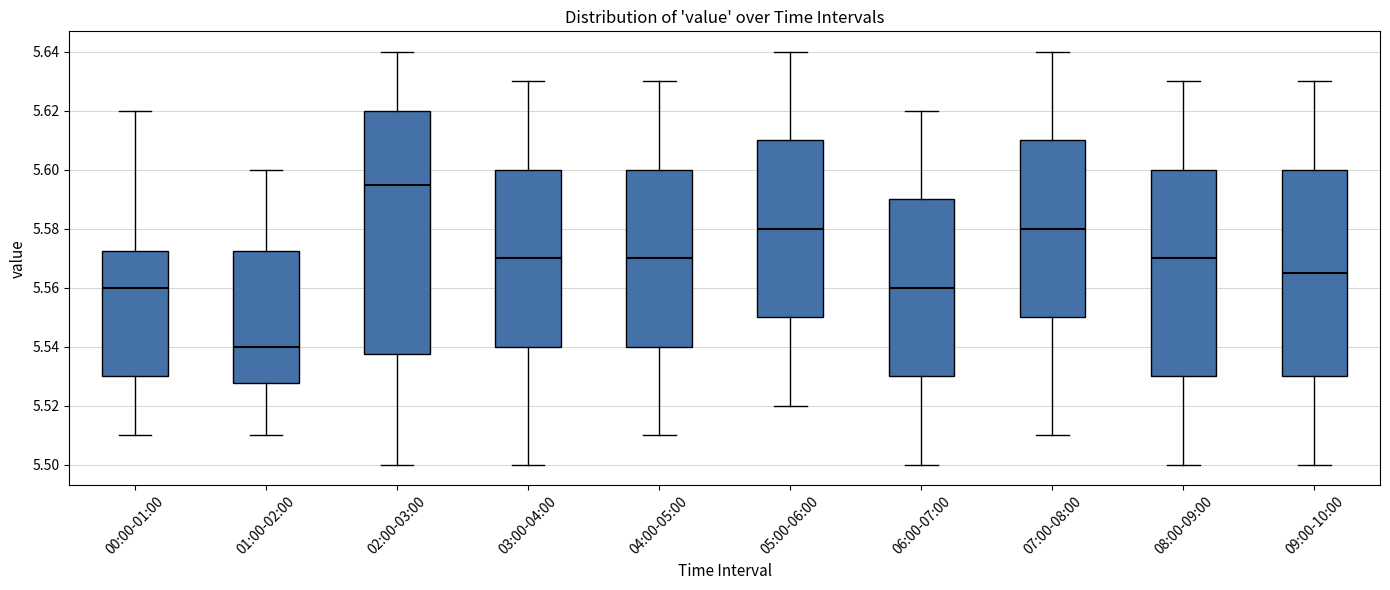

Reading left to right, read every box against the y-axis: the position of its median line, the range the box covers, and the ends of its whiskers. The values are not printed on the chart, so give them approximately, as read against the axis.

00:00-01:00: median 5.560, box 5.530 to 5.572, whiskers 5.510 to 5.620
01:00-02:00: median 5.540, box 5.528 to 5.572, whiskers 5.510 to 5.600
02:00-03:00: median 5.596, box 5.538 to 5.620, whiskers 5.500 to 5.640
03:00-04:00: median 5.570, box 5.540 to 5.600, whiskers 5.500 to 5.630
04:00-05:00: median 5.570, box 5.540 to 5.600, whiskers 5.510 to 5.630
05:00-06:00: median 5.580, box 5.550 to 5.610, whiskers 5.520 to 5.640
06:00-07:00: median 5.560, box 5.530 to 5.590, whiskers 5.500 to 5.620
07:00-08:00: median 5.580, box 5.550 to 5.610, whiskers 5.510 to 5.640
08:00-09:00: median 5.570, box 5.530 to 5.600, whiskers 5.500 to 5.630
09:00-10:00: median 5.566, box 5.530 to 5.600, whiskers 5.500 to 5.630